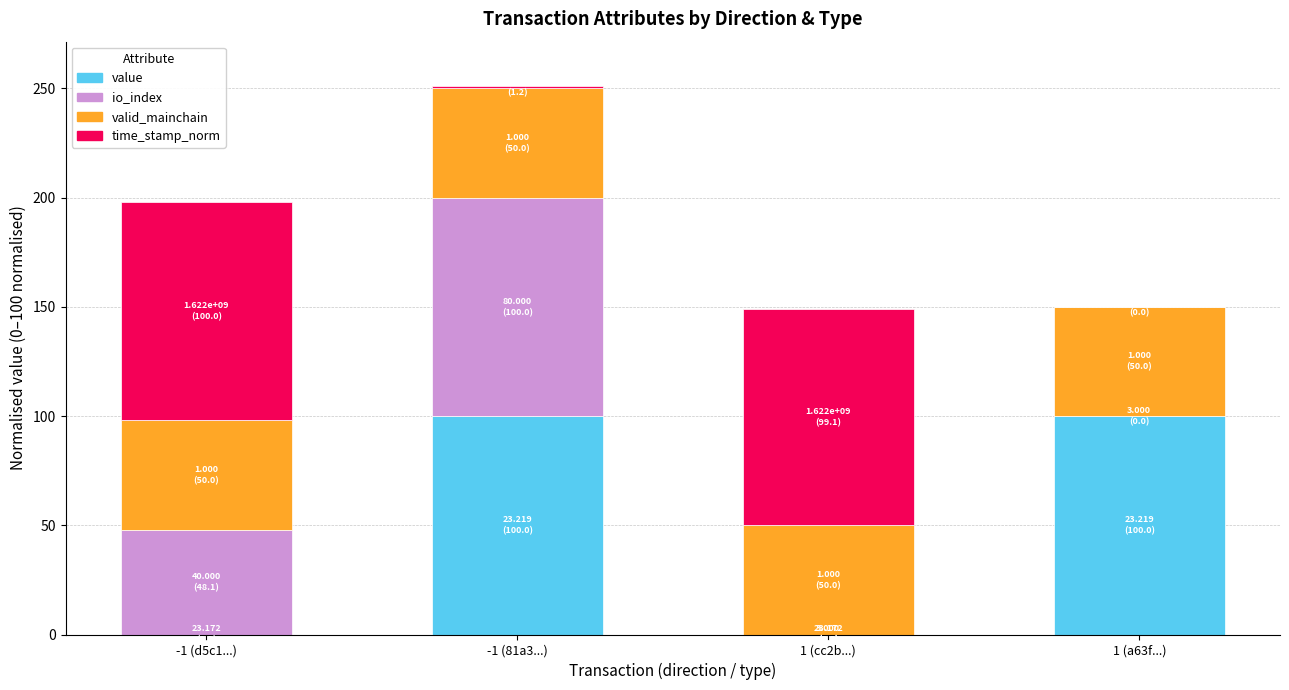

What is the maximum value for value?

100.0